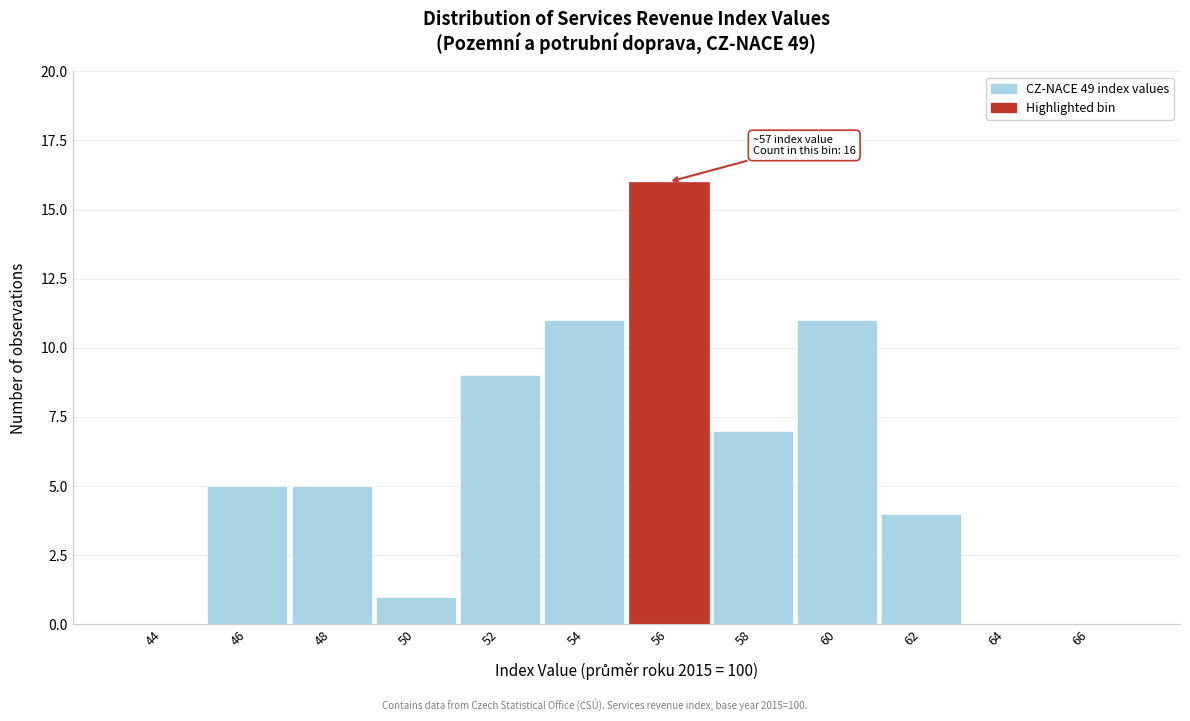

Reading left to right, extract all data points from this chart.

44=0	46=5	48=5	50=1	52=9	54=11	56=16	58=7	60=11	62=4	64=0	66=0